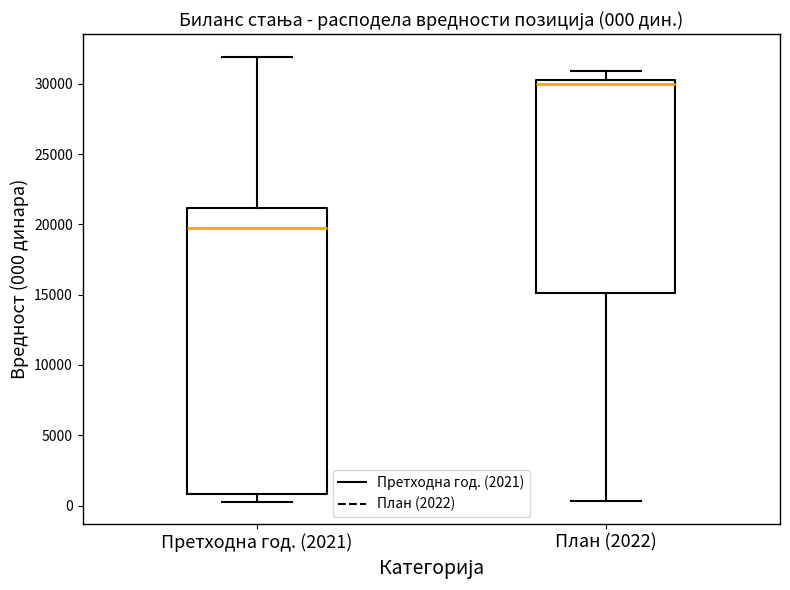

Which box is the tallest, from its lower edge to its upper edge?

Претходна год. (2021)